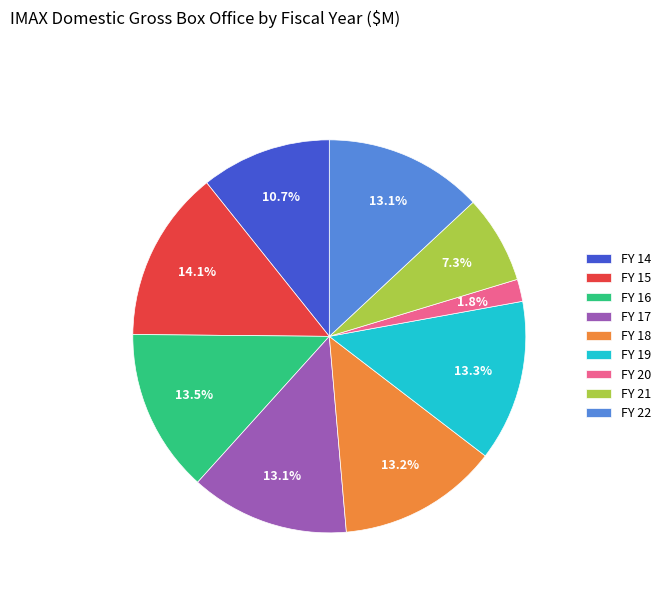

Between FY 18 and FY 15, which is larger?

FY 15